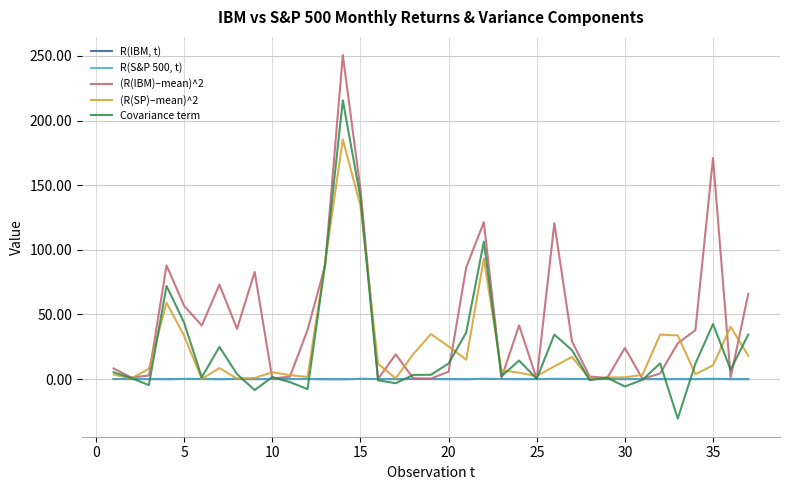

Which series has the largest range (max minus min)?

(R(IBM)–mean)^2